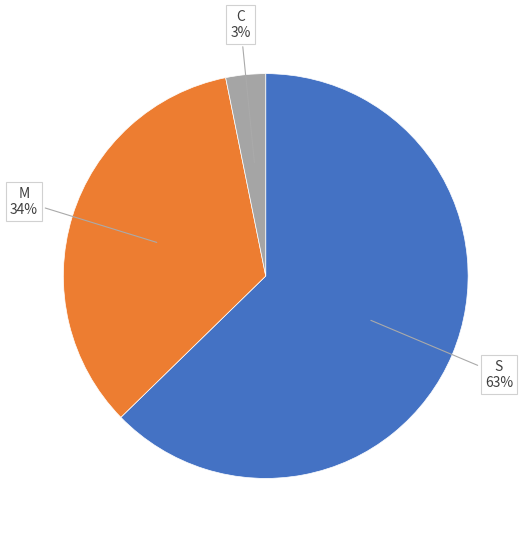

Does any single category account for the majority?

Yes